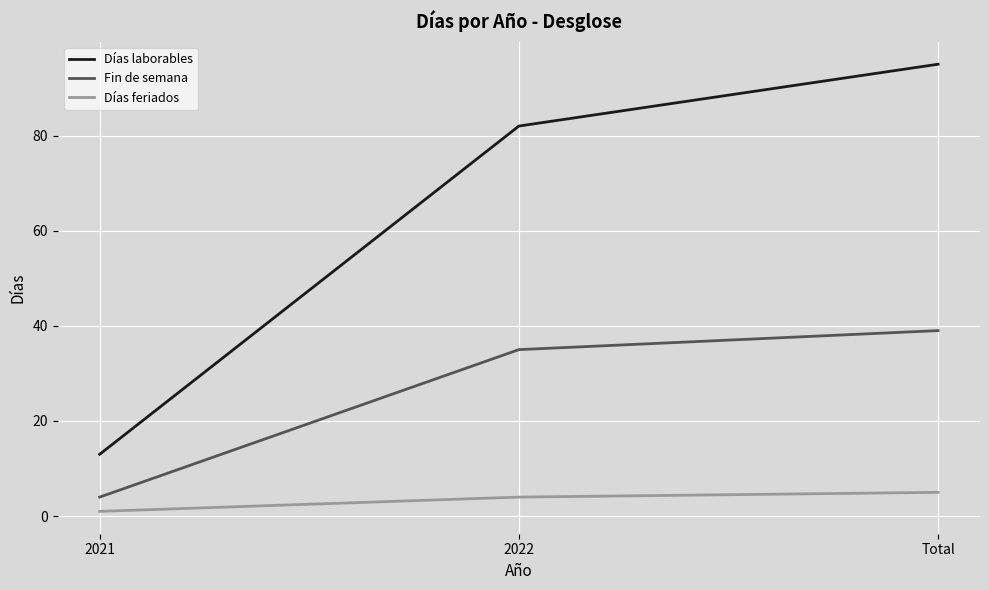

Rank the series by their maximum value, from highest to lowest.

Días laborables, Fin de semana, Días feriados